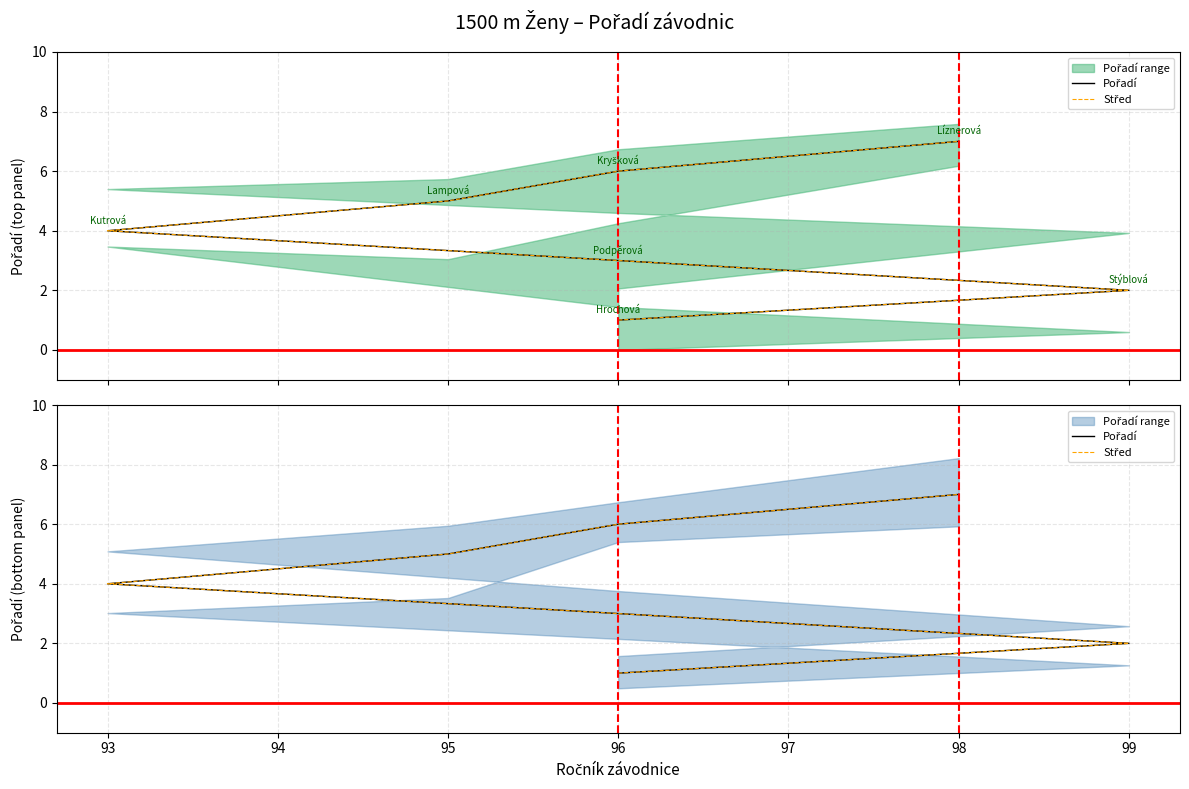

Reading left to right, transcribe all the data shown in this chart.

Pořadí: 1	2	3	4	5	6	7
Střed: 1	2	3	4	5	6	7